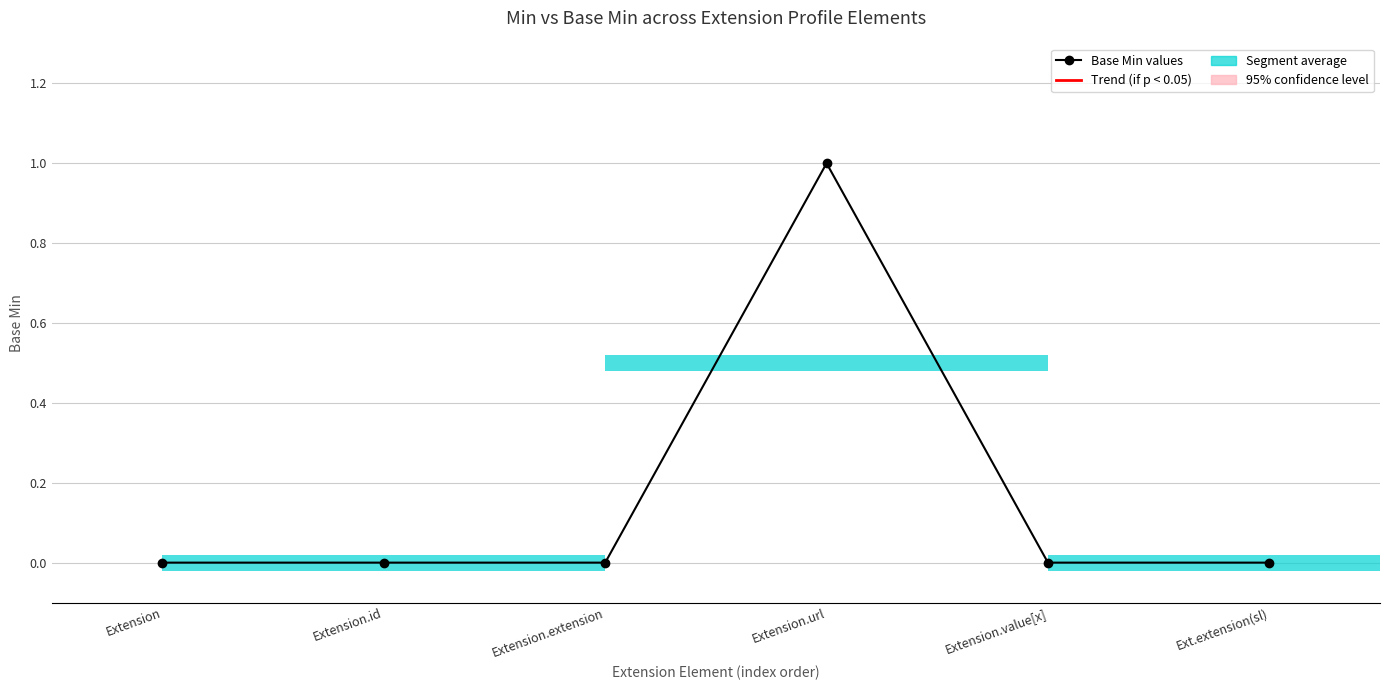

How many bars are there in total?

6